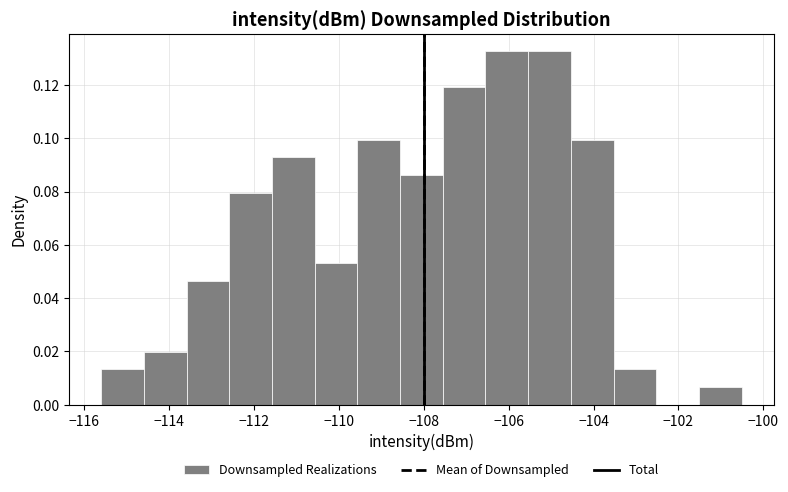

Reading left to right, list every bar in this chart as the range it spans on the x-axis followed by its height. Neither the bar edges nor the heights are printed on the chart, so give them approximately, as read against the axes.

-115.6 to -114.6: 0.014
-114.6 to -113.6: 0.020
-113.6 to -112.6: 0.046
-112.6 to -111.6: 0.080
-111.6 to -110.6: 0.092
-110.6 to -109.6: 0.054
-109.6 to -108.6: 0.100
-108.6 to -107.6: 0.086
-107.6 to -106.6: 0.120
-106.6 to -105.6: 0.132
-105.6 to -104.6: 0.132
-104.6 to -103.6: 0.100
-103.6 to -102.6: 0.014
-102.6 to -101.6: 0
-101.6 to -100.6: 0.006